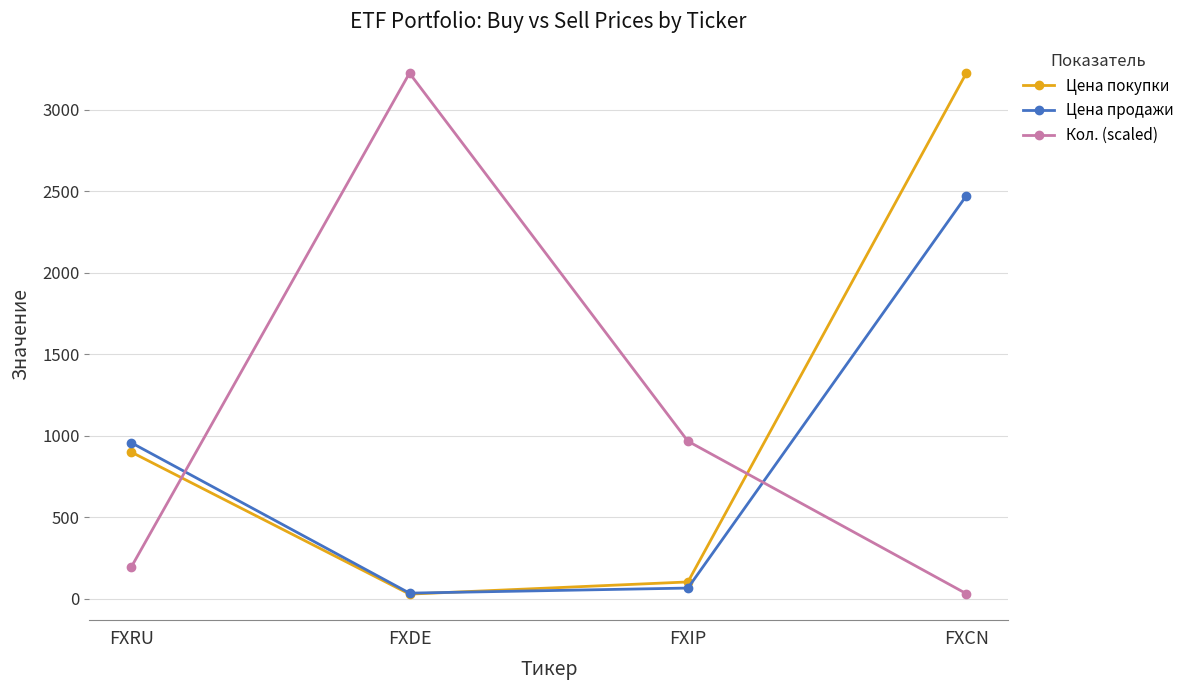

What is the sum of all Цена продажи values?

3533.7